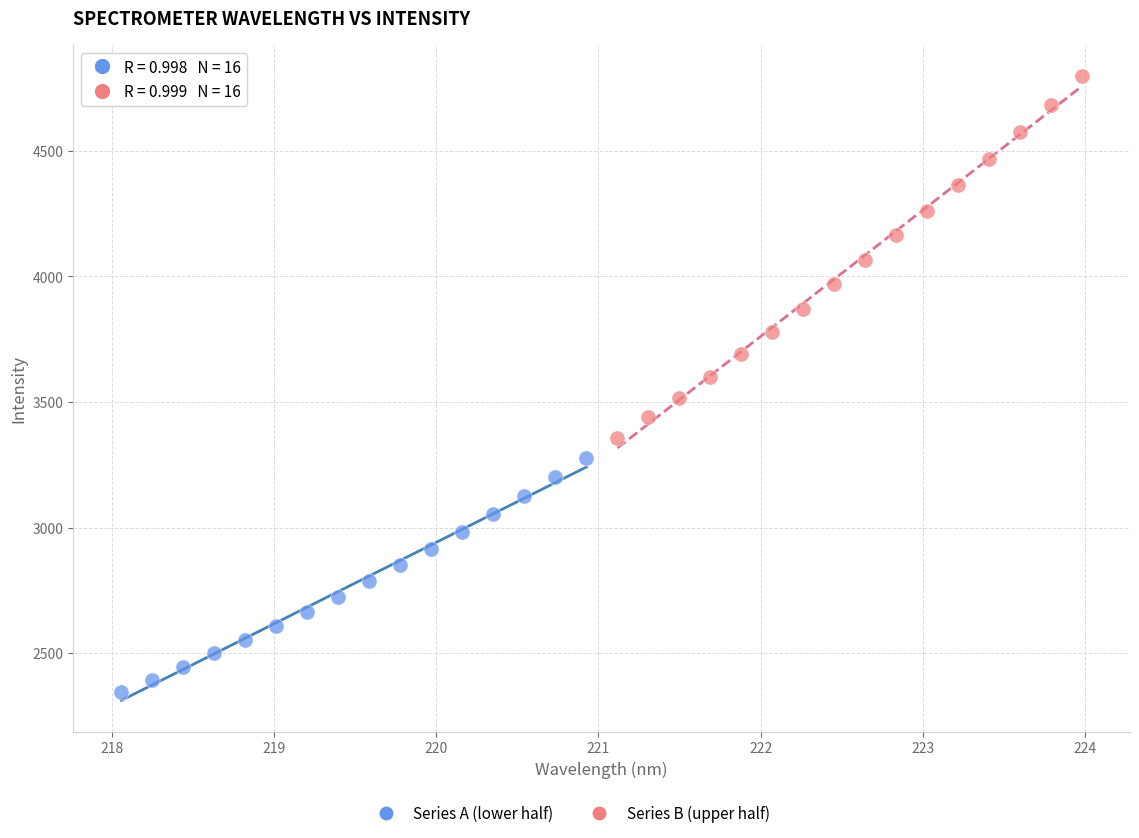

Which series contains the highest Y value?

Series B (upper half)